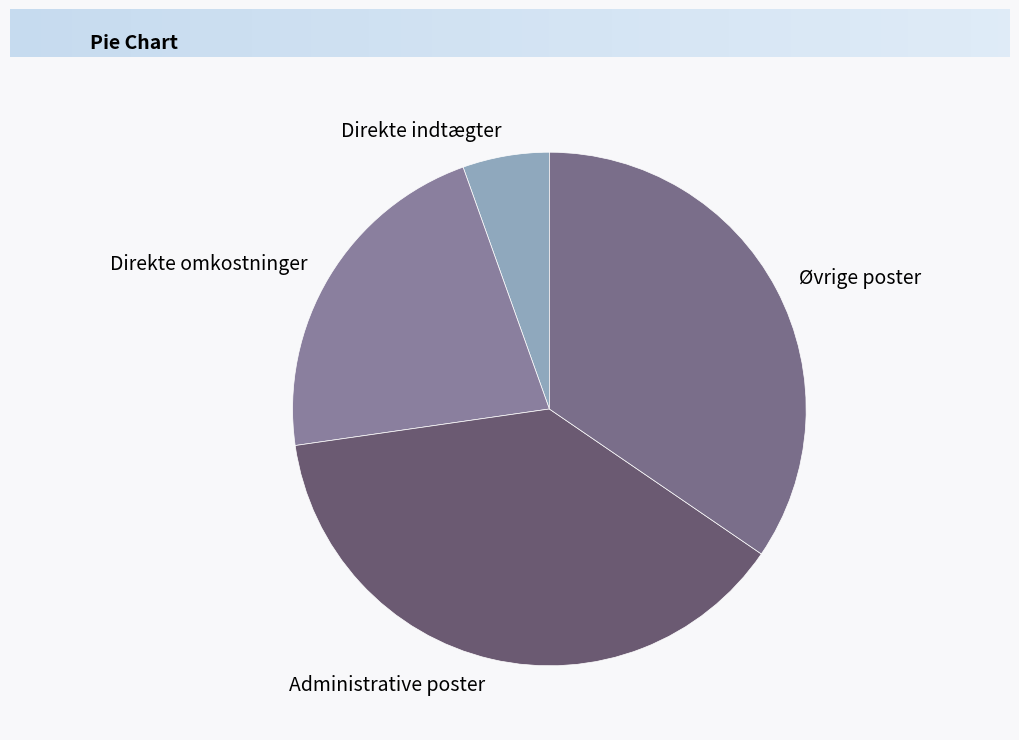

Is there a majority slice in this chart?

No